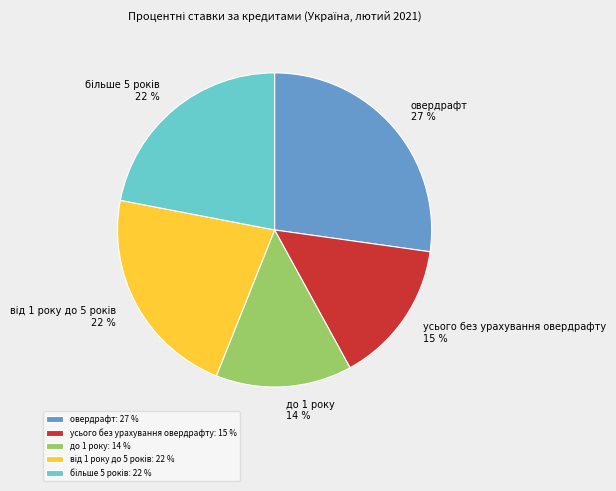

Between усього без урахування овердрафту and до 1 року, which is larger?

усього без урахування овердрафту